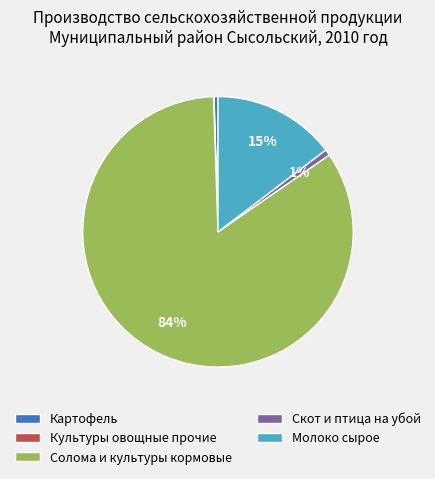

To the nearest percent, what portion does Скот и птица на убой represent?

1%